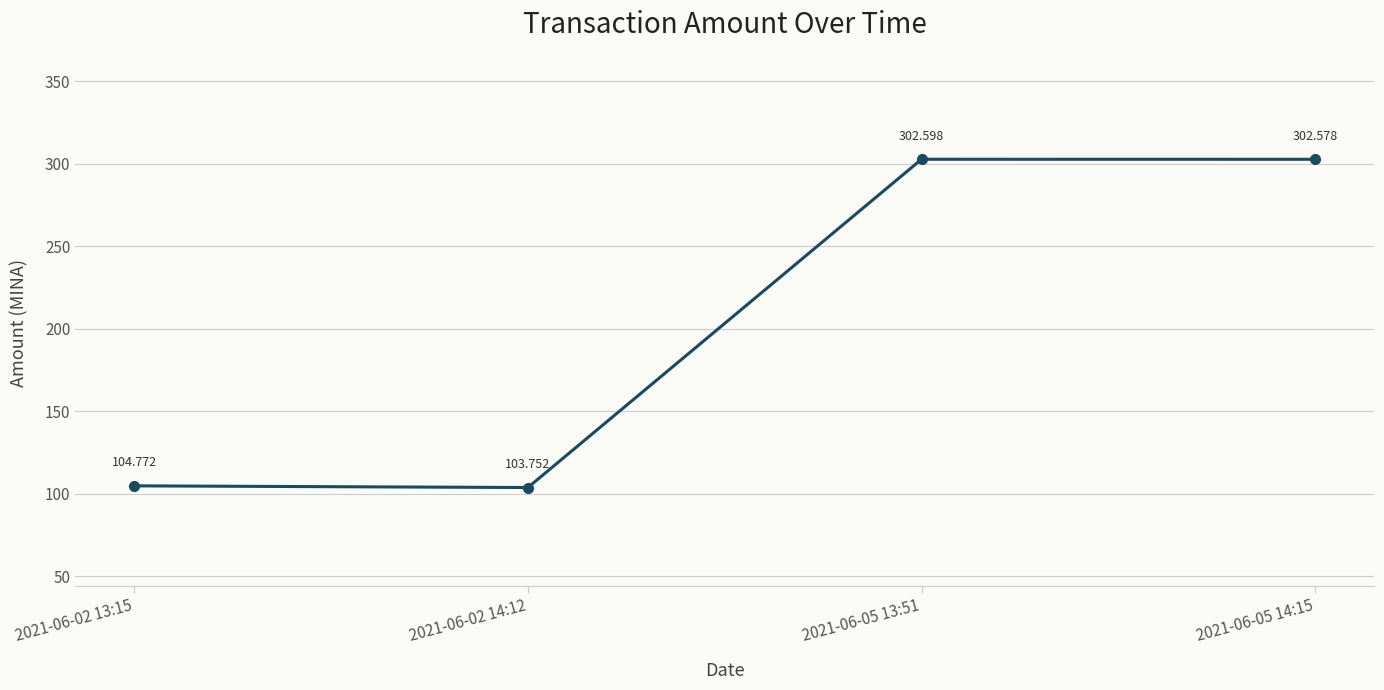

What is the ratio of the value at 2021-06-05 13:51 to the value at 2021-06-02 14:12?

2.9